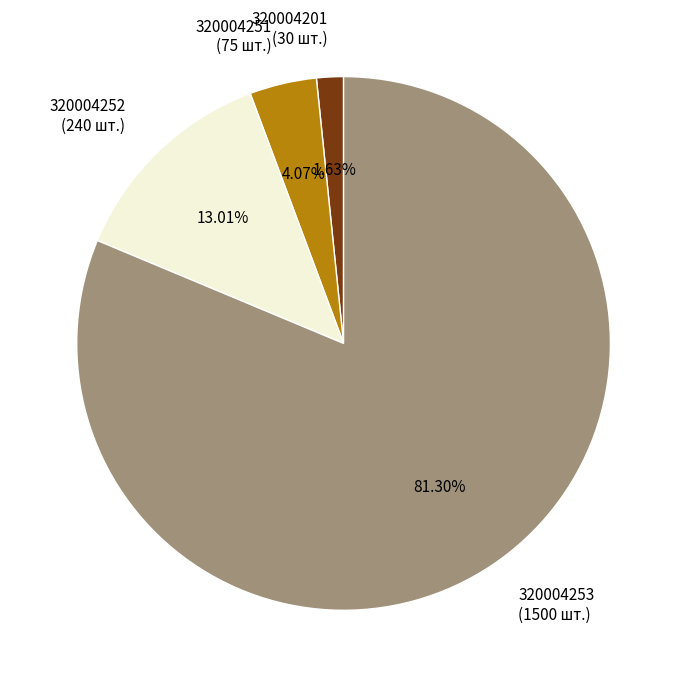

Is 320004253 the majority of the pie?

Yes